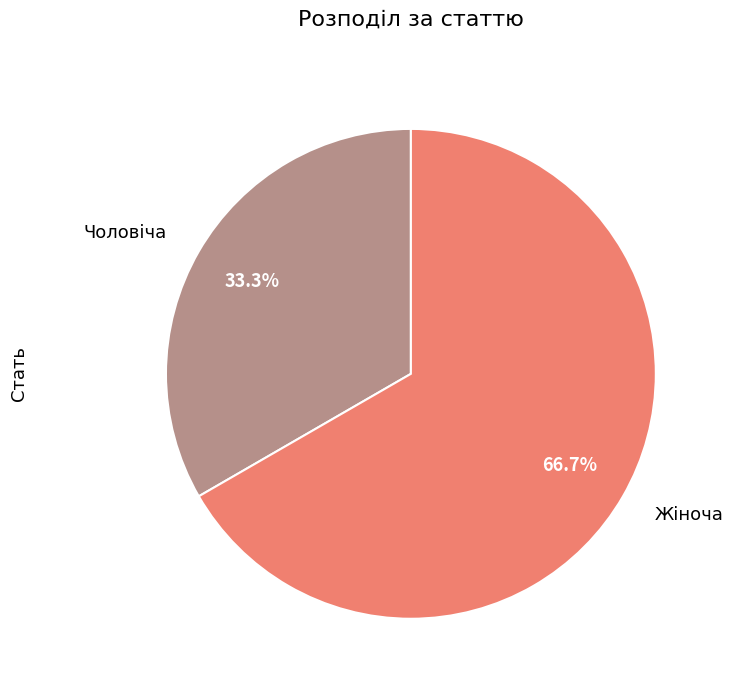

What percentage is the Чоловіча slice, to the nearest percent?

33%